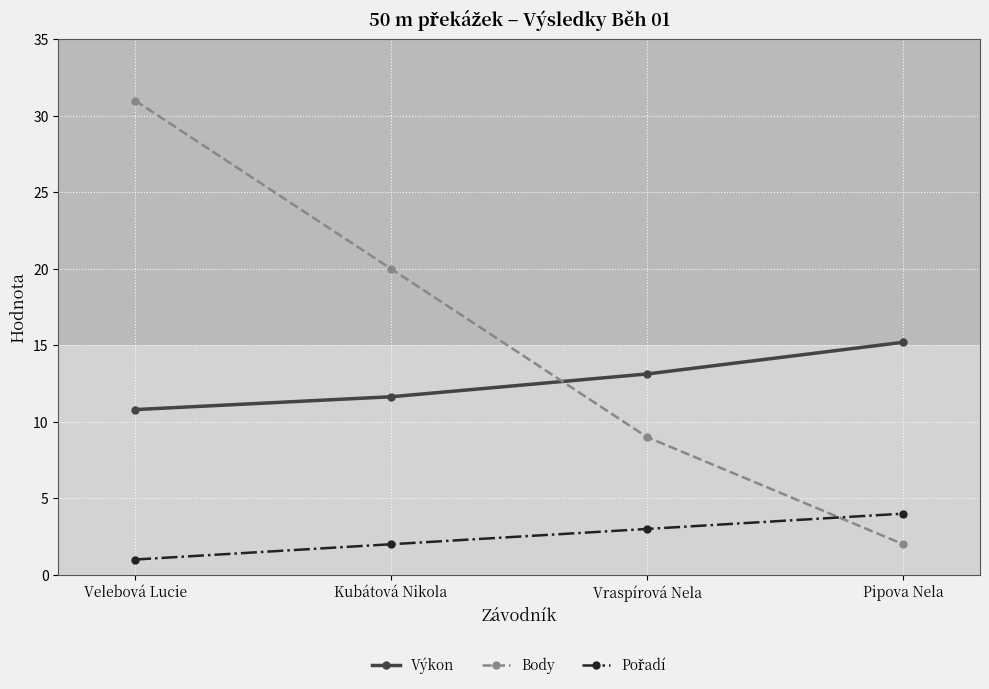

List the labels in order of Body value, smallest first.

Pipova Nela, Vraspírová Nela, Kubátová Nikola, Velebová Lucie